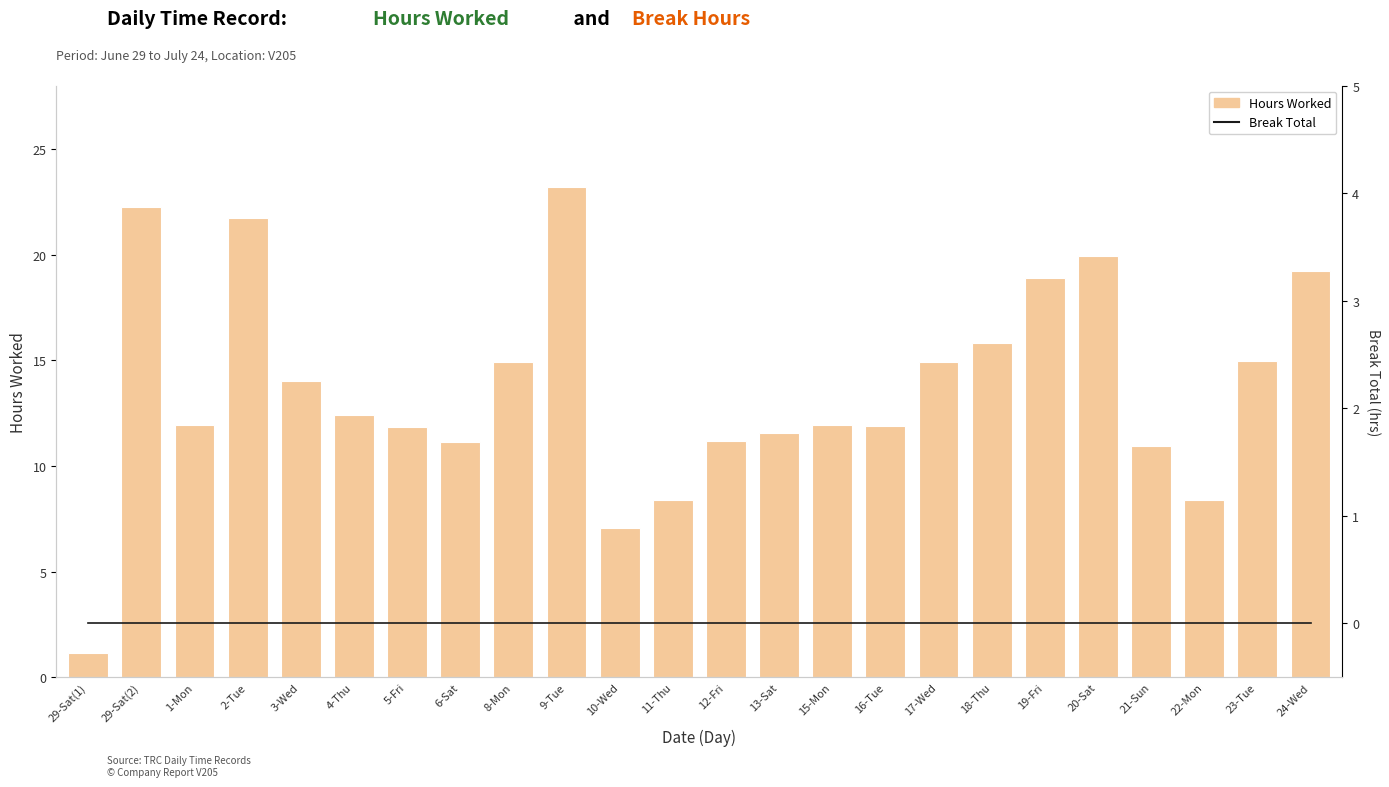

What are all the series names shown in the legend?

Hours Worked, Break Total